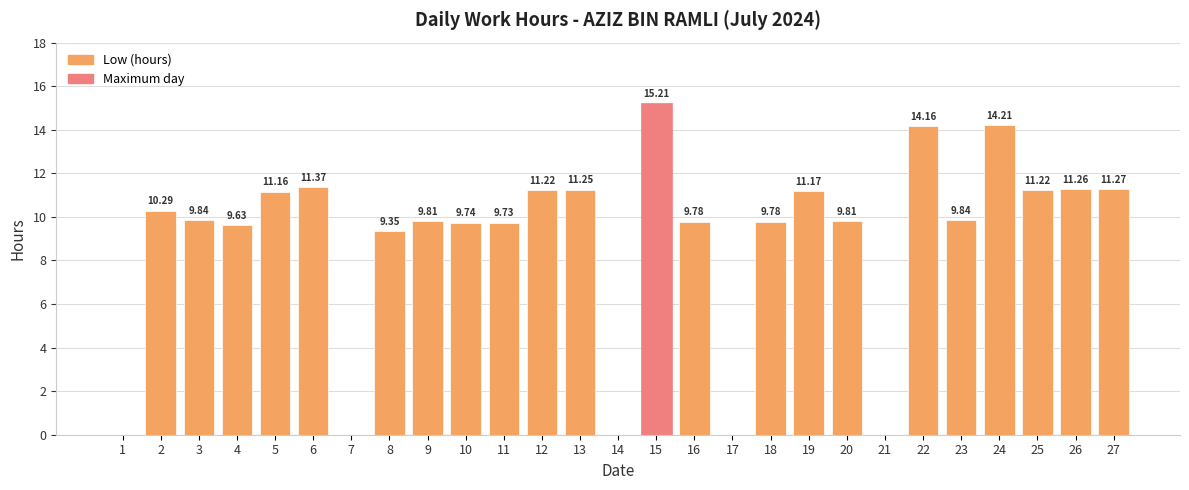

Is it true that the value at 3 is 13.3?

False